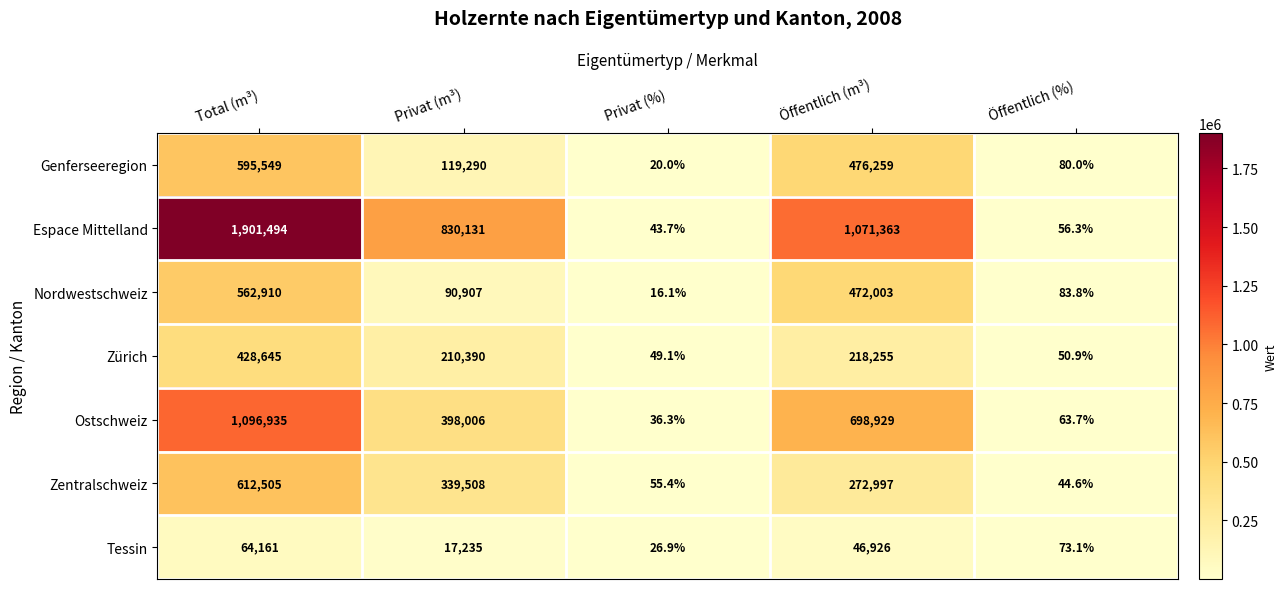

Count the number of categories in the chart.

5